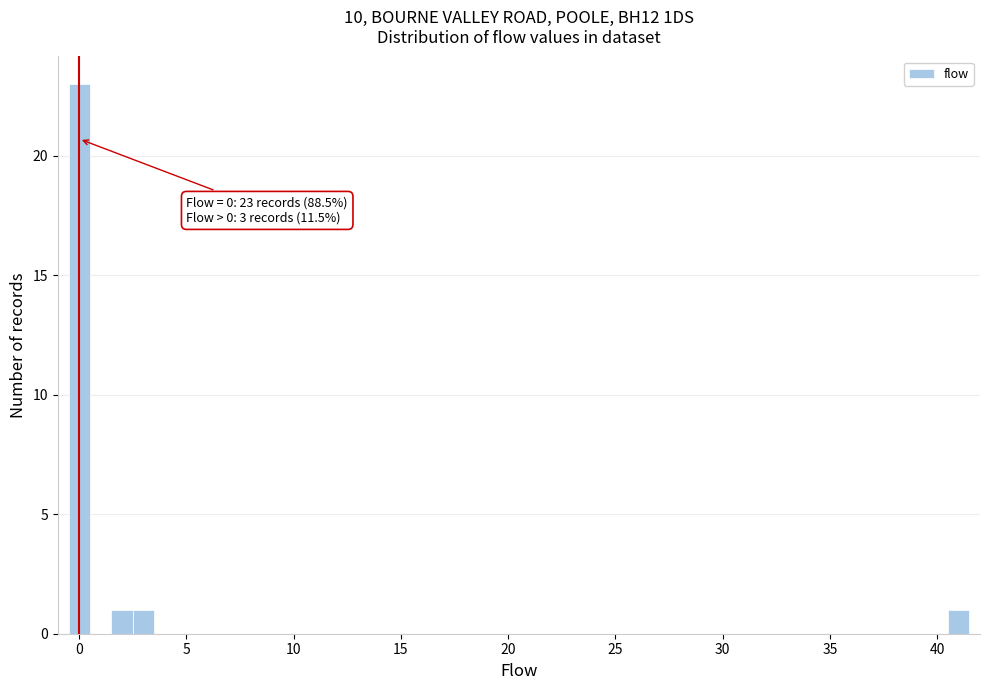

Around what value on the x-axis is the tallest bar? Give the approximate position of its centre, as read against the axis.

0.0